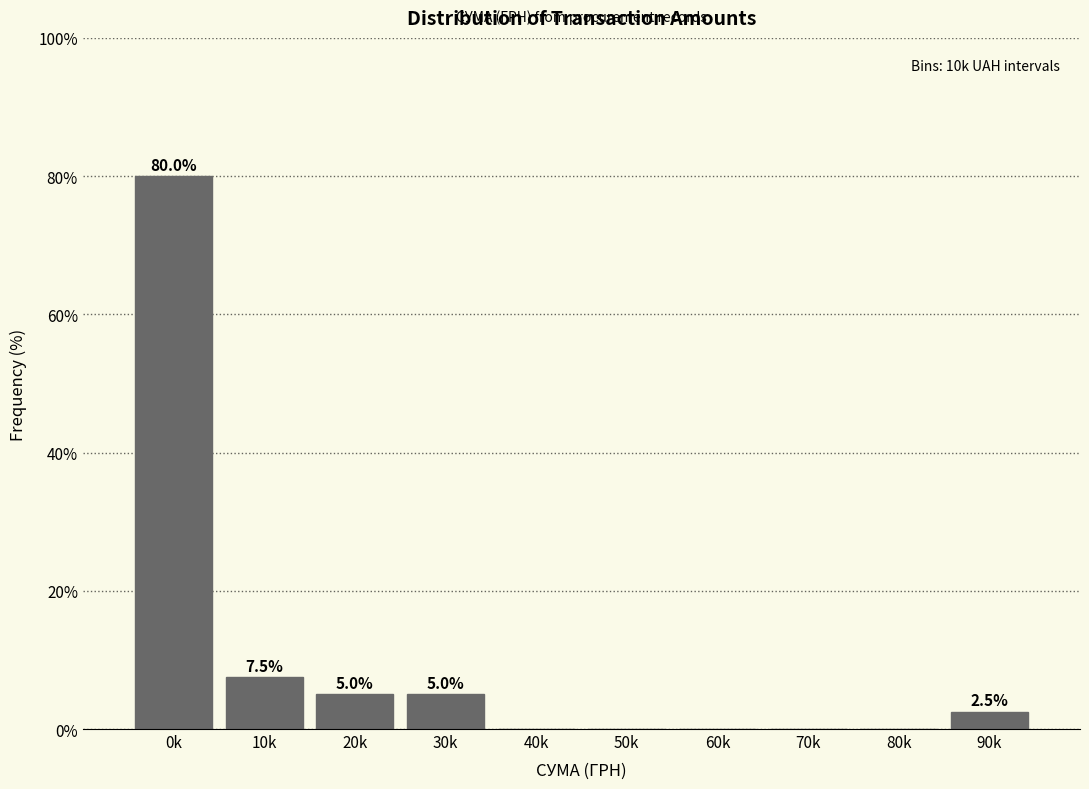

What is the change in value from 0k to 50k?

-80.0